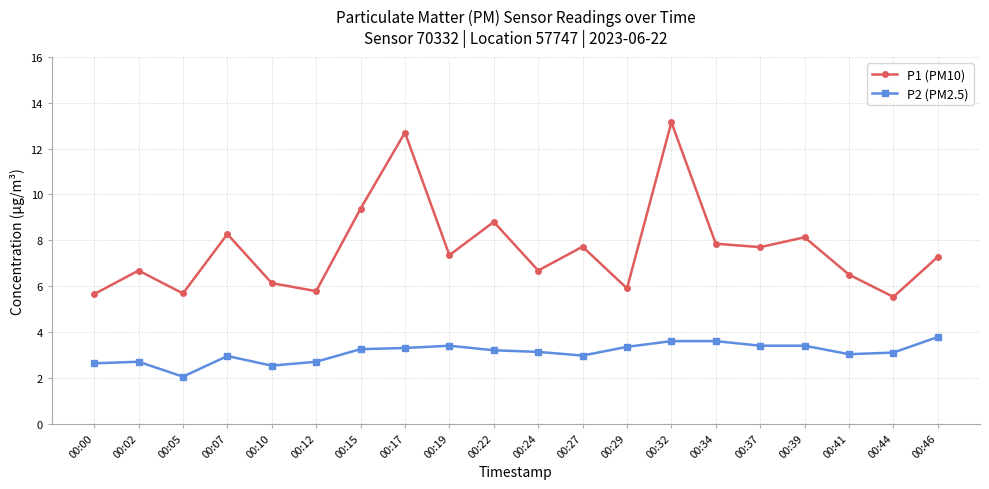

What is the value of the P2 (PM2.5) point at the 5th from the left?

2.5